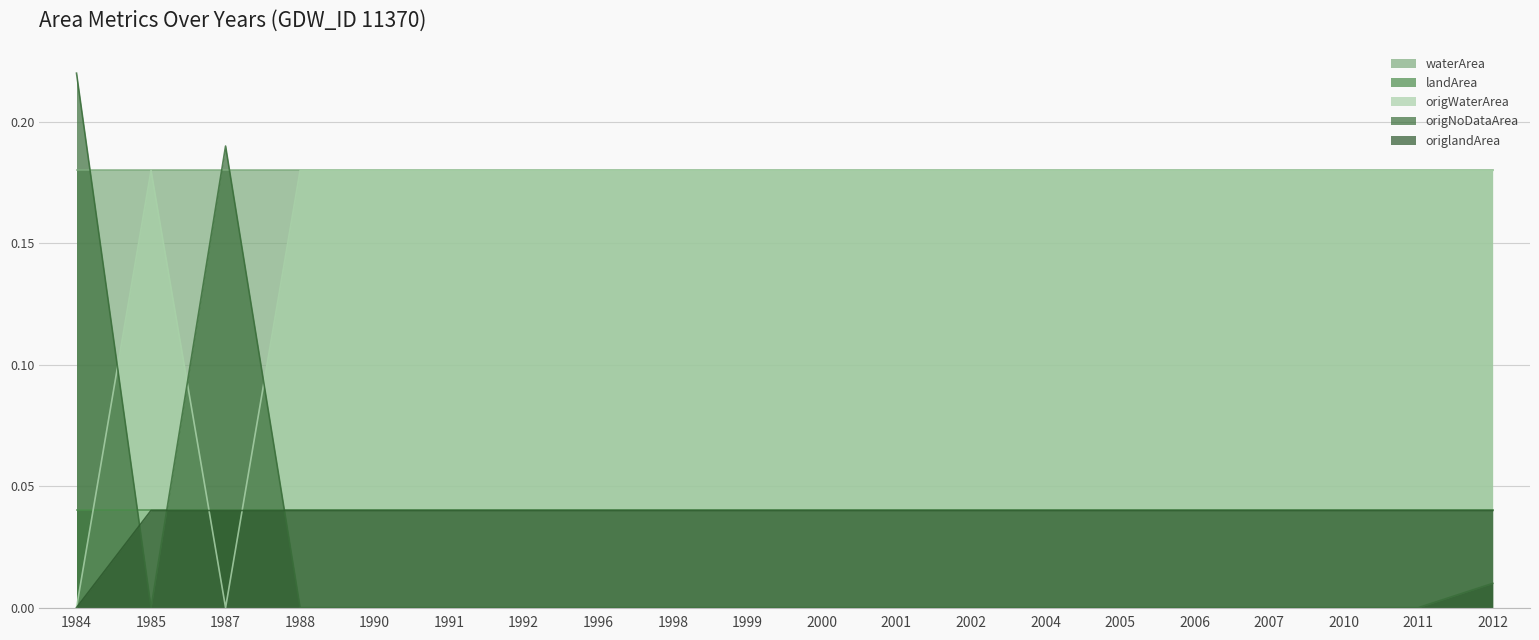

The value of origNoDataArea at 1999 is 0.0. True or false?

True